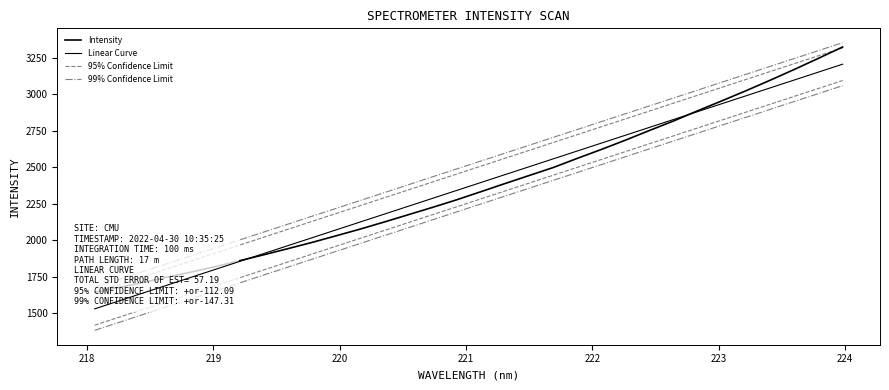

Is it true that 99% Confidence Limit equals 2960.4 at 10?

False